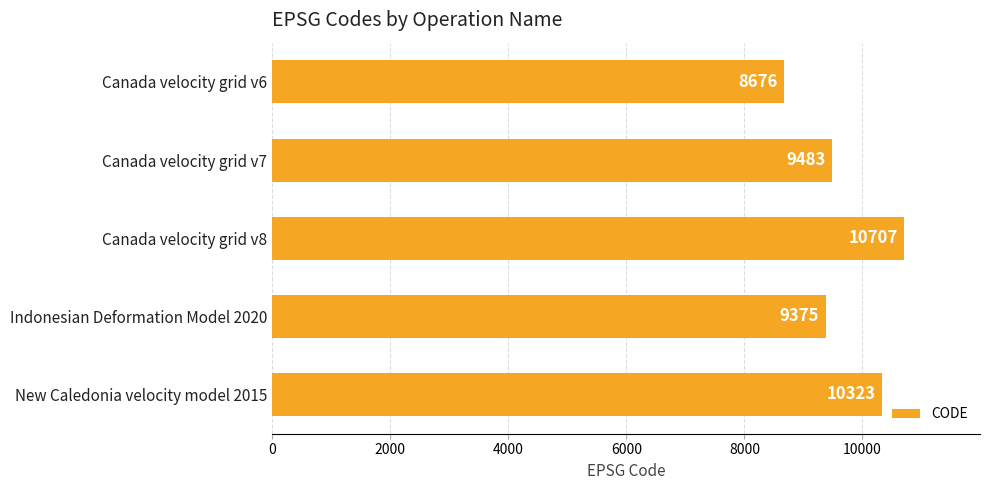

Where is the data nearest to the value 9691?

Canada velocity grid v7